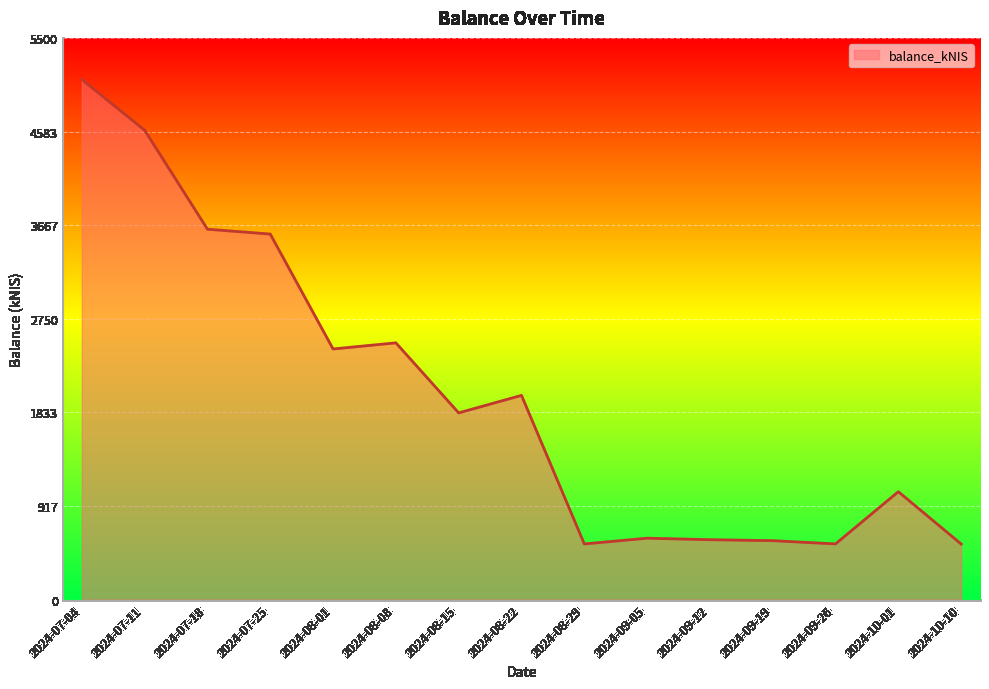

Read the value at 2024-09-19.

576.9